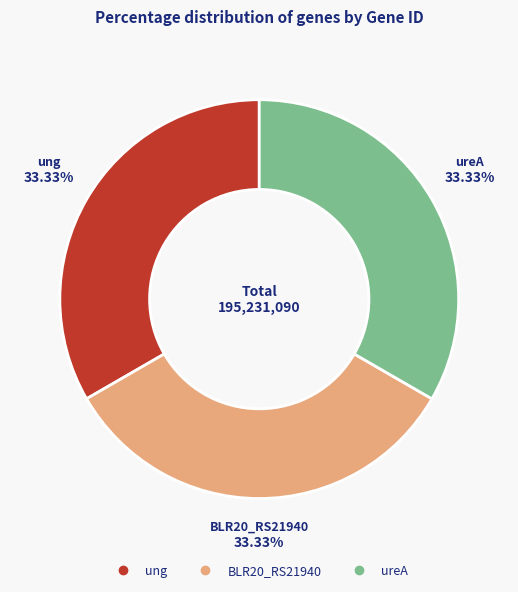

The ureA slice represents 33% of the pie. True or false?

True